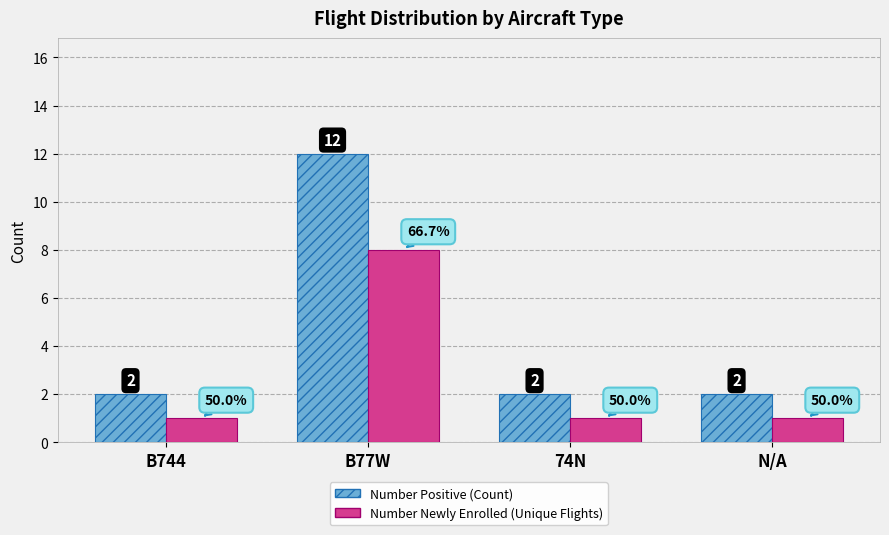

Rank the series at B77W from highest to lowest value.

Number Positive (Count), Number Newly Enrolled (Unique Flights)